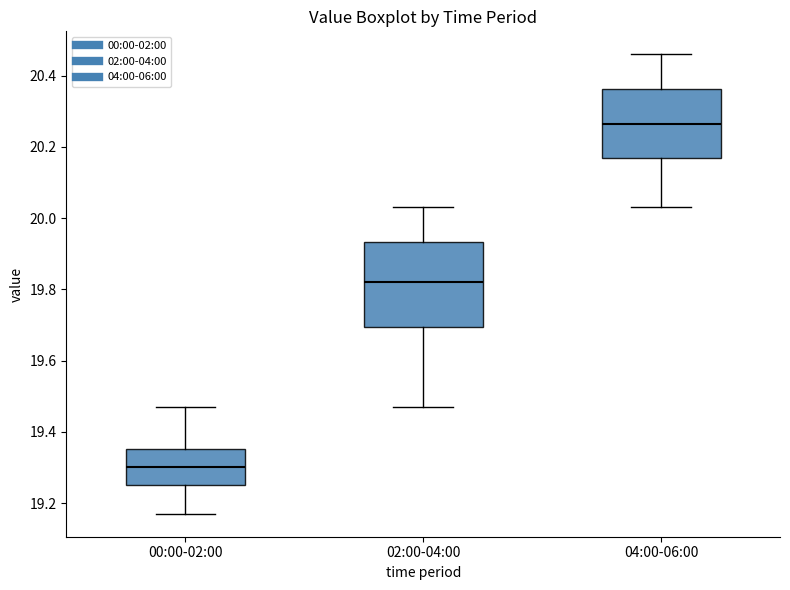

Where does the lower whisker of the box for 00:00-02:00 end on the y-axis? The values are not printed on the chart, so give them approximately, as read against the axis.

19.18